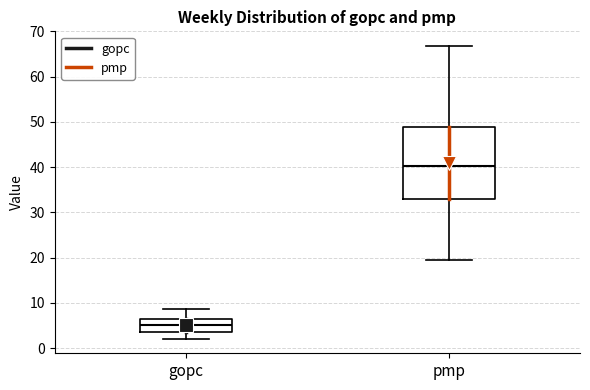

Where is the upper edge of the box for pmp on the y-axis? The values are not printed on the chart, so give them approximately, as read against the axis.

49